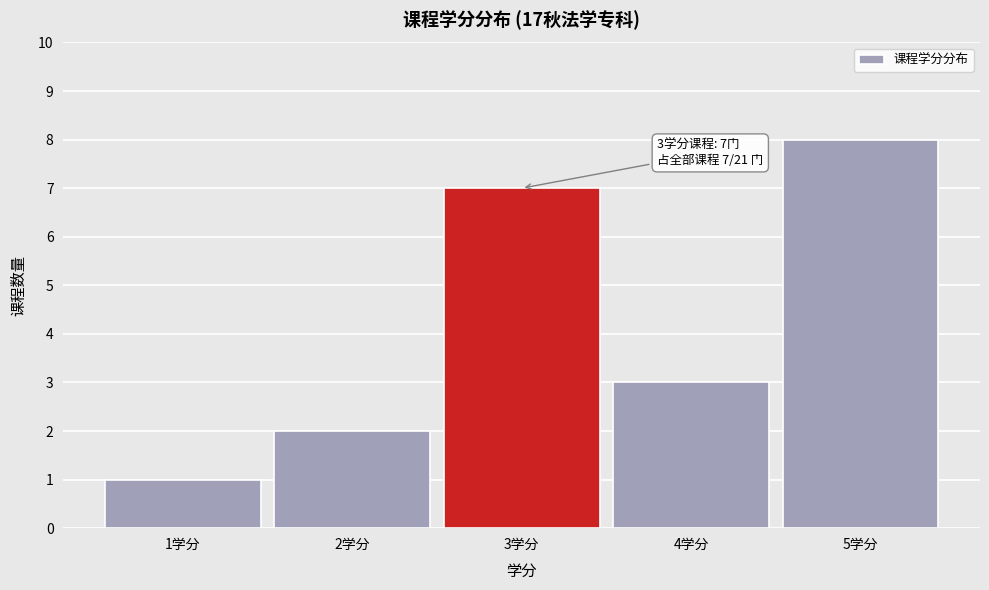

Which range on the x-axis has the tallest bar?

4.5 to 5.5